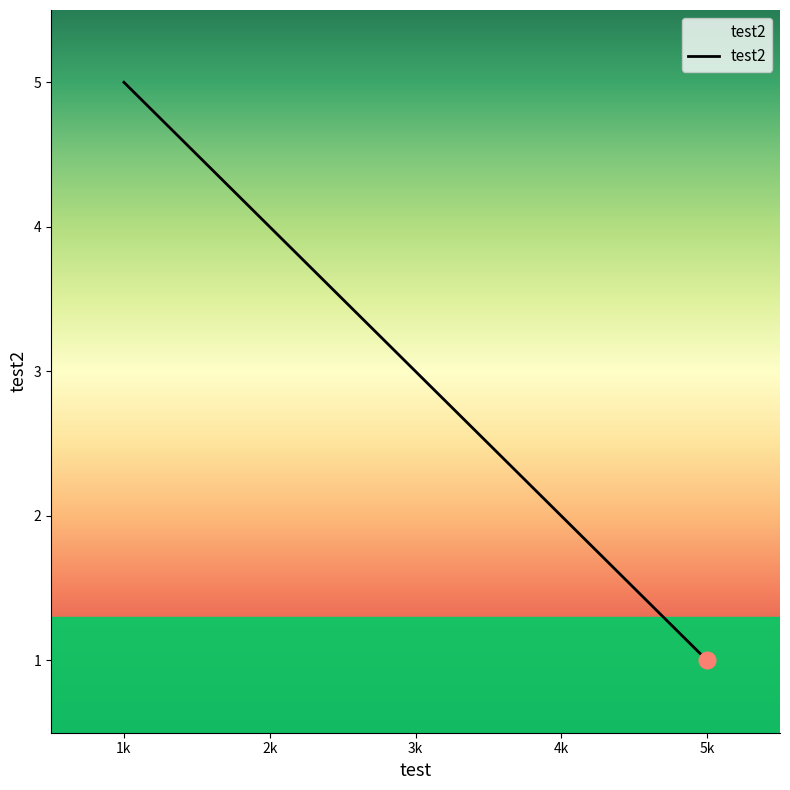

True or false: there are more than 1 points higher than both neighbors.

False